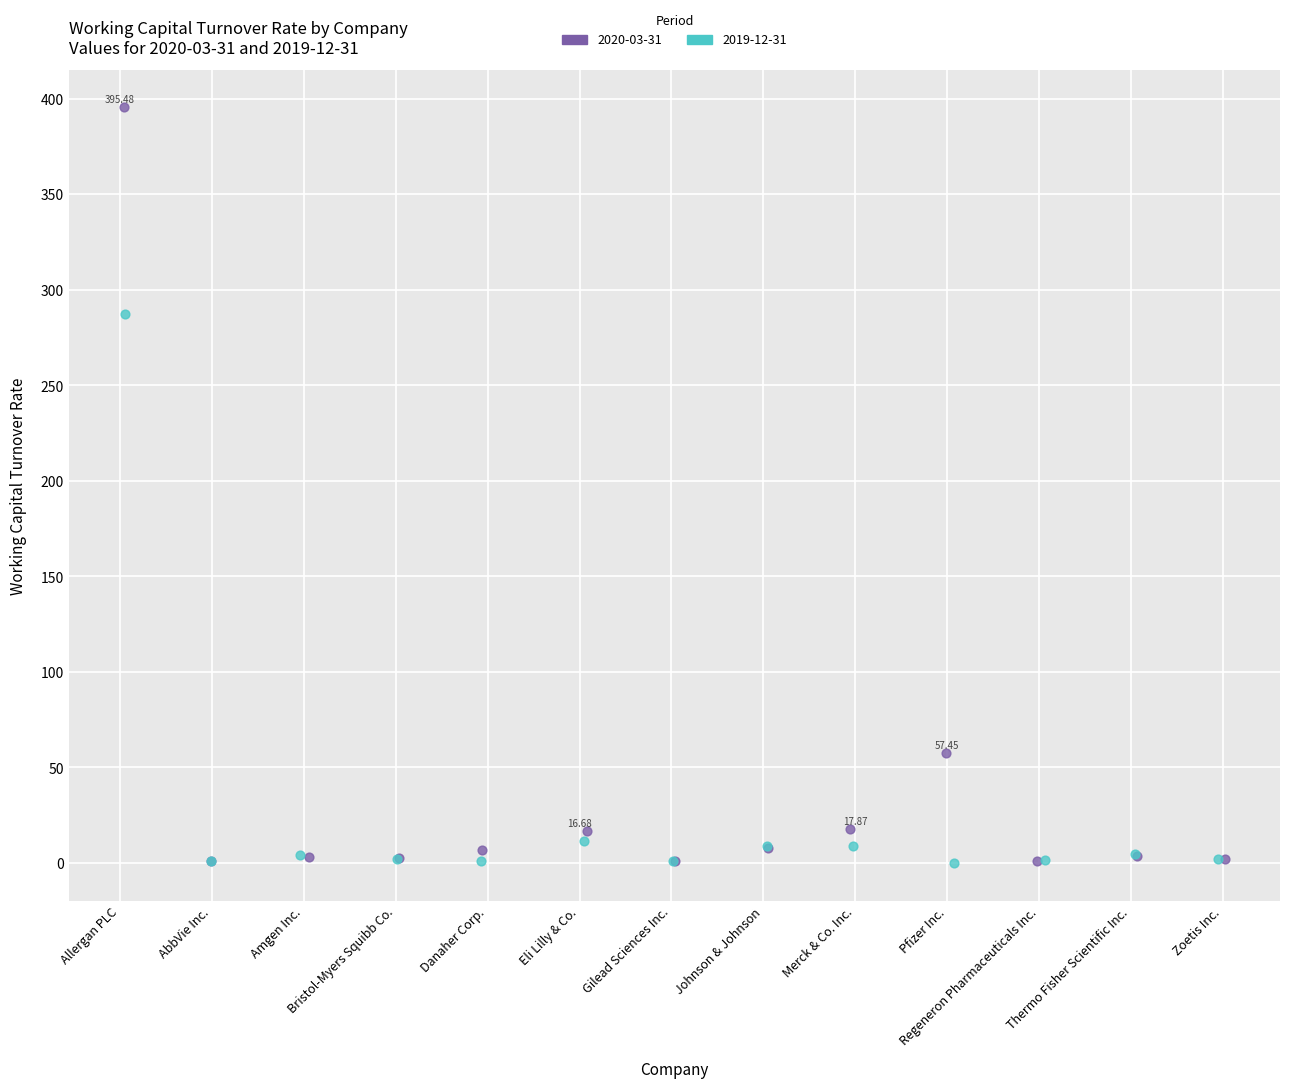

What are all the series names shown in the legend?

2020-03-31, 2019-12-31